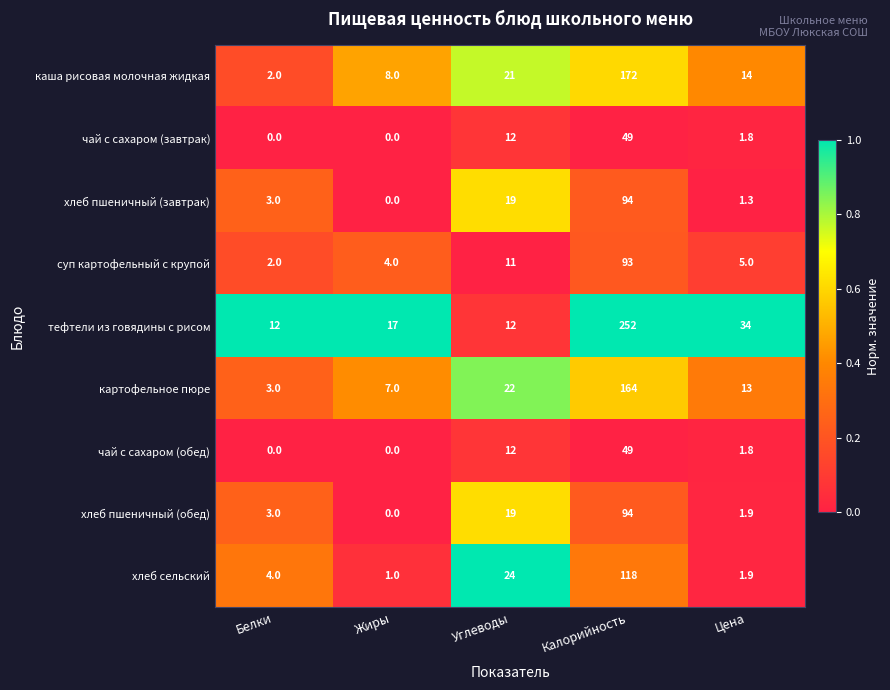

What is the total value across all series at Жиры?

37.0